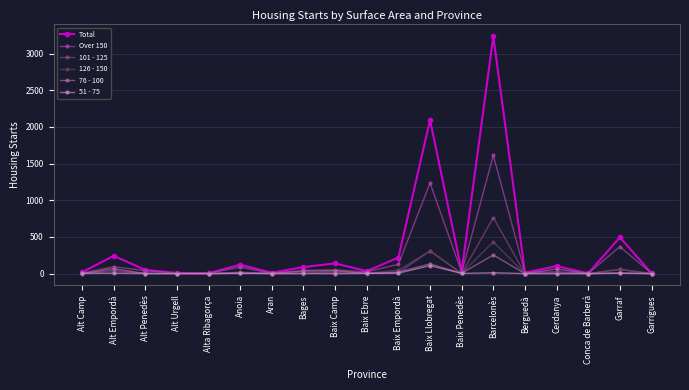

Is this an area chart (filled region under the line)?

No